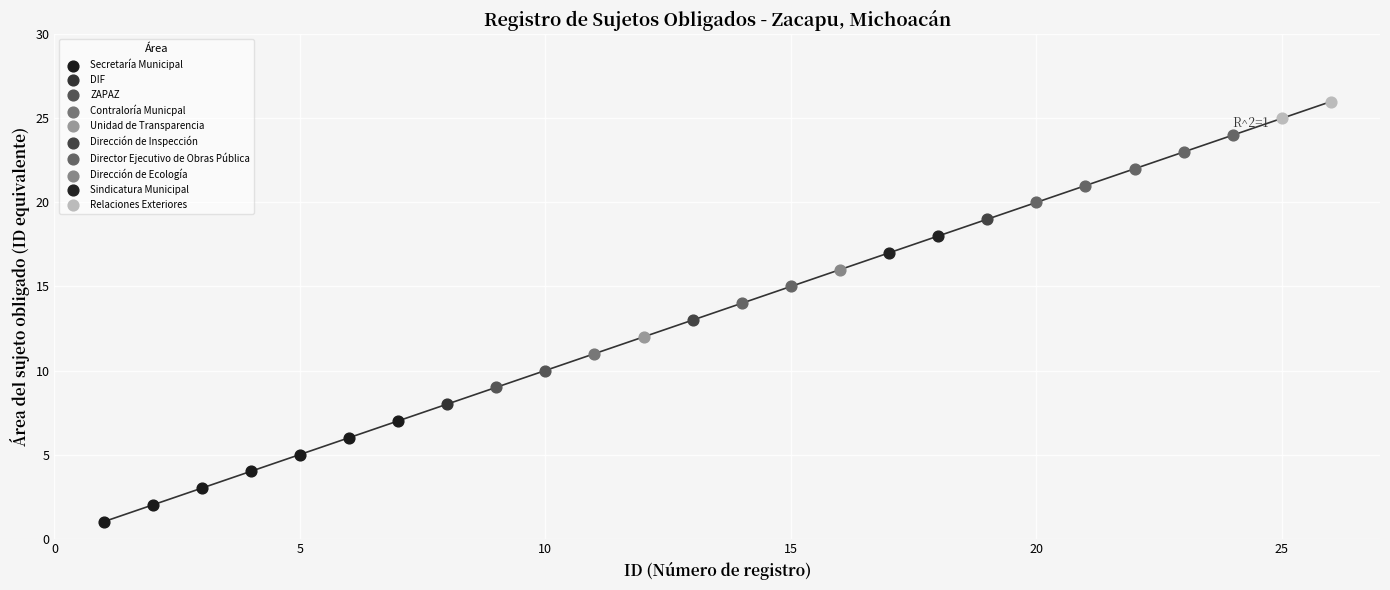

Which series contains the highest Y value?

Relaciones Exteriores